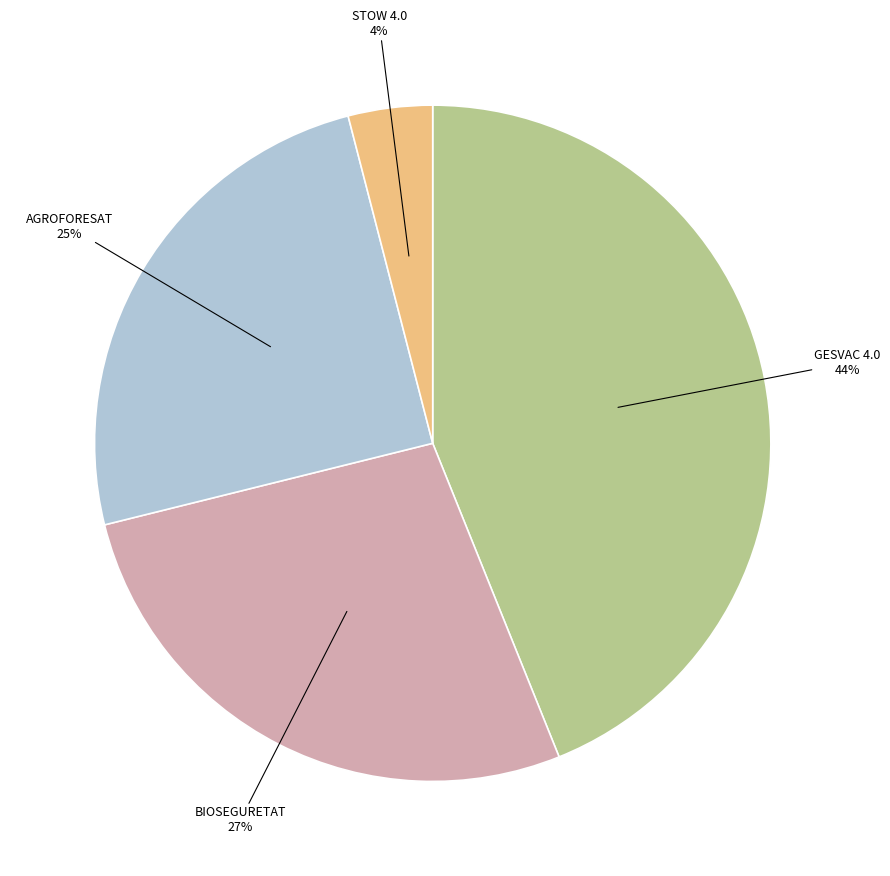

Is there any slice that represents more than half of the pie?

No